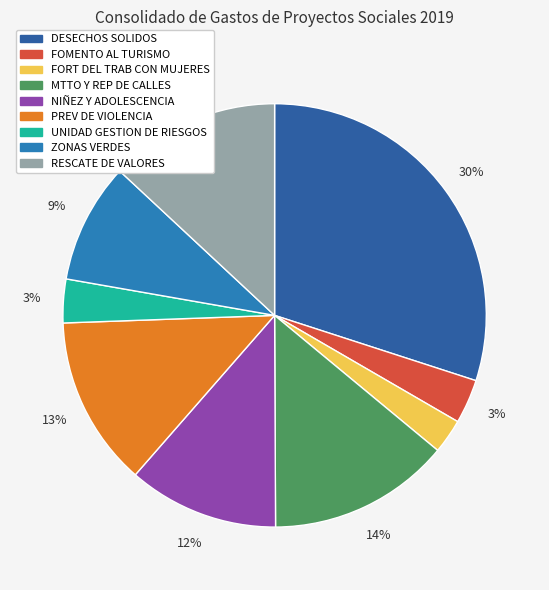

What percentage do RESCATE DE VALORES and PREV DE VIOLENCIA together represent?

26.1%